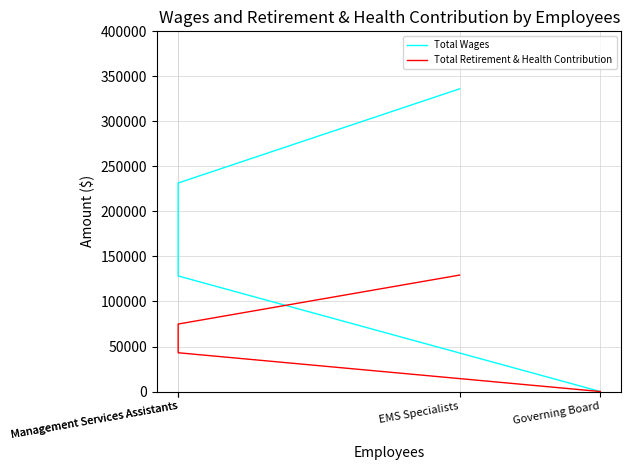

The value of Total Wages at Governing Board is 0. True or false?

True